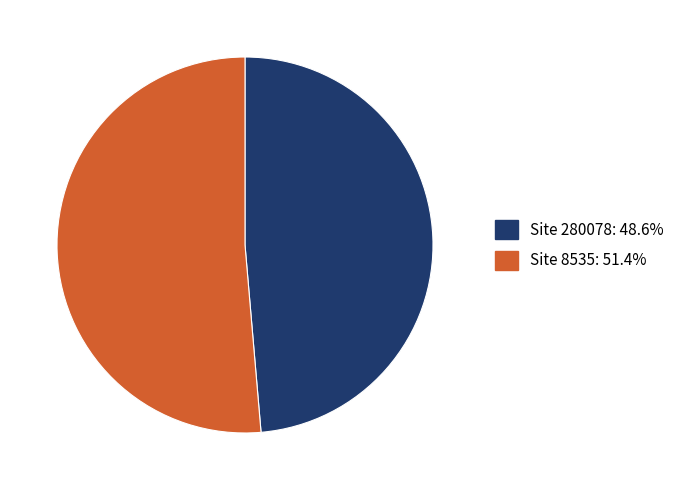

Is there a majority slice in this chart?

Yes